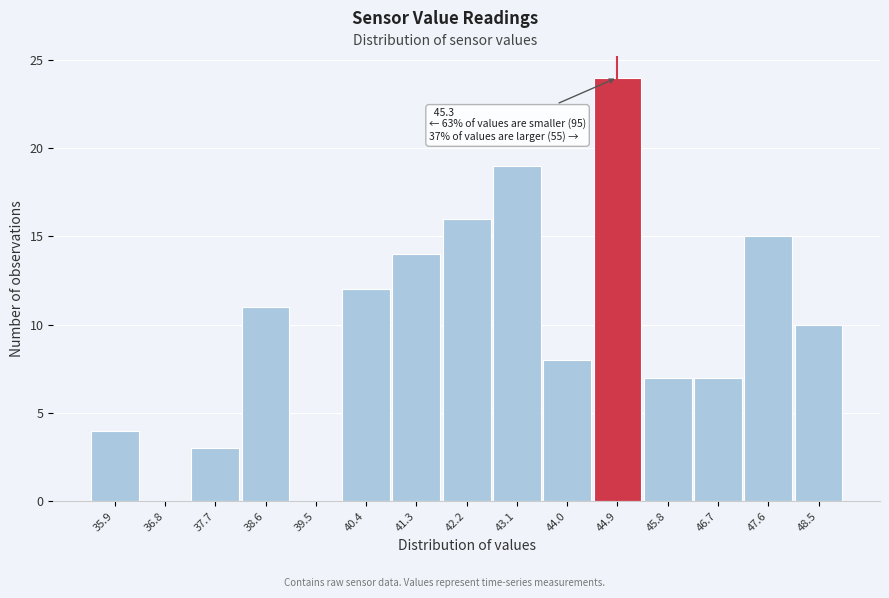

Reading left to right, transcribe all the data shown in this chart.

35.9=4	36.8=0	37.7=3	38.6=11	39.5=0	40.4=12	41.3=14	42.2=16	43.1=19	44.0=8	44.9=24	45.8=7	46.7=7	47.6=15	48.5=10